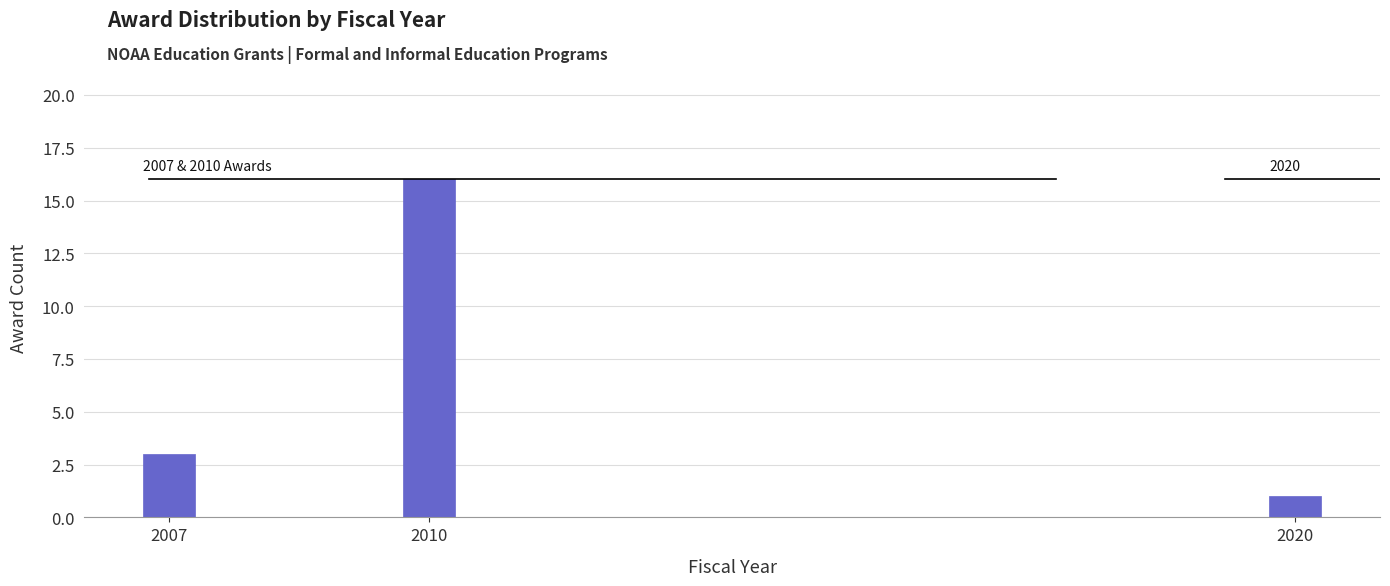

Reading left to right, transcribe all the data shown in this chart.

2007=3	2010=16	2020=1